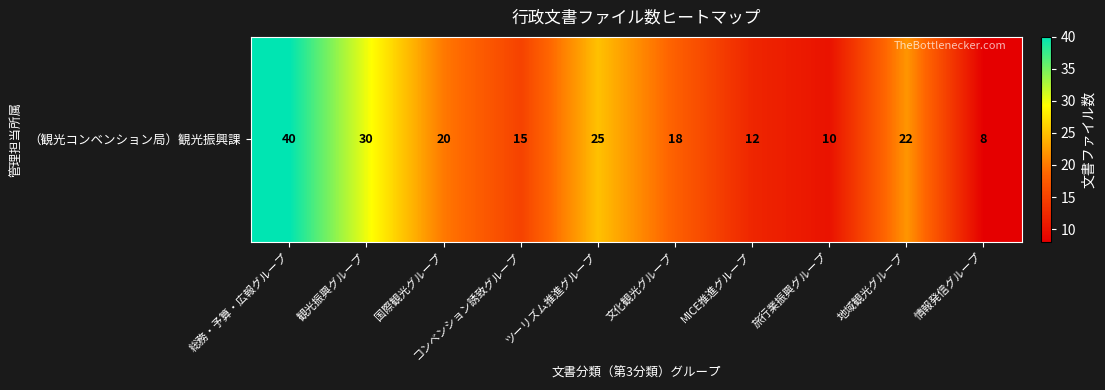

At which label does the data first exceed 20?

総務・予算・広報グループ